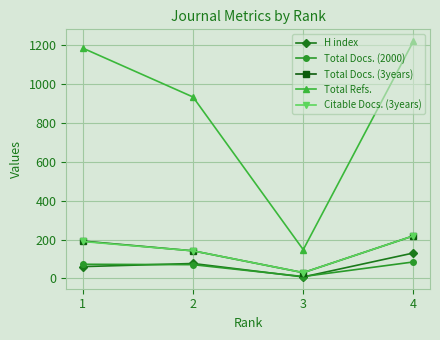

What is the sum of all Total Docs. (3years) values?

583